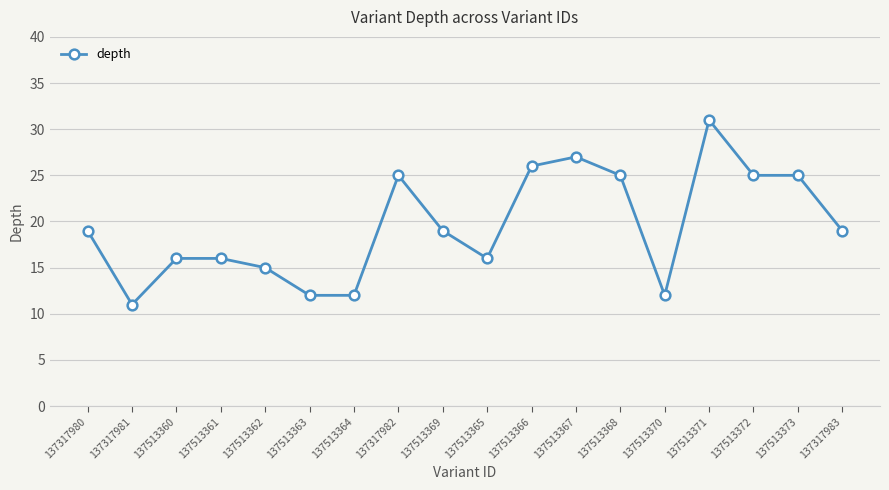

What is the ratio of the value at 137317981 to the value at 137513366?

0.4